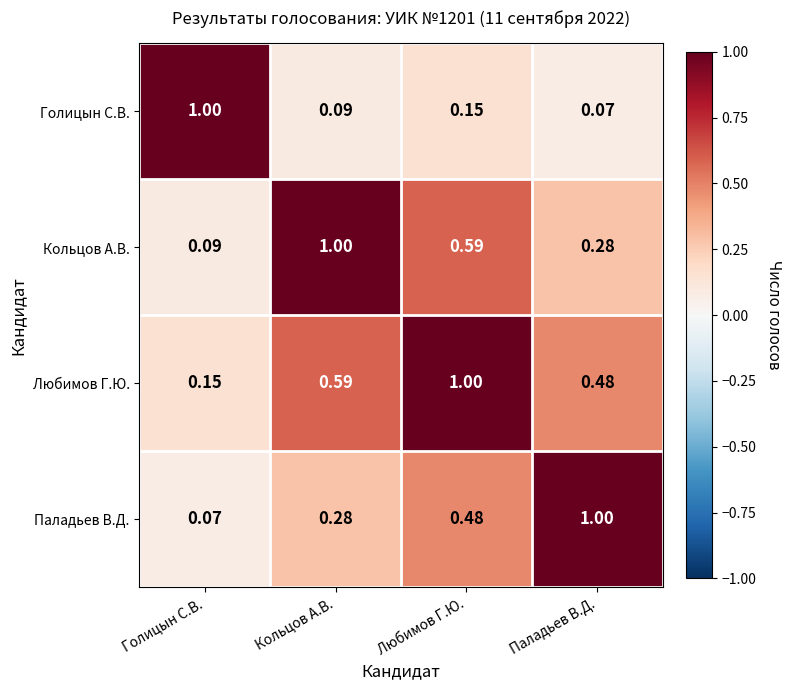

List the labels in order of Любимов Г.Ю. value, largest first.

Любимов Г.Ю., Кольцов А.В., Паладьев В.Д., Голицын С.В.